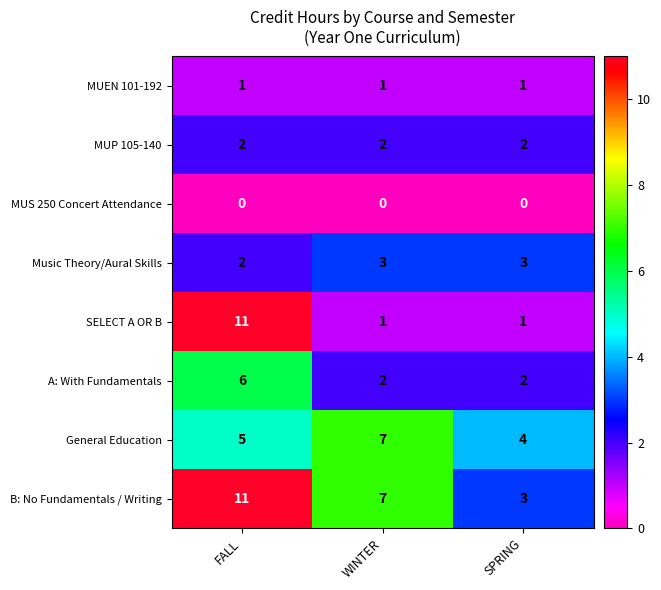

Reading left to right, extract all data points from this chart.

MUEN 101-192: 1	1	1
MUP 105-140: 2	2	2
MUS 250 Concert Attendance: 0	0	0
Music Theory/Aural Skills: 2	3	3
SELECT A OR B: 11	1	1
A: With Fundamentals: 6	2	2
General Education: 5	7	4
B: No Fundamentals / Writing: 11	7	3